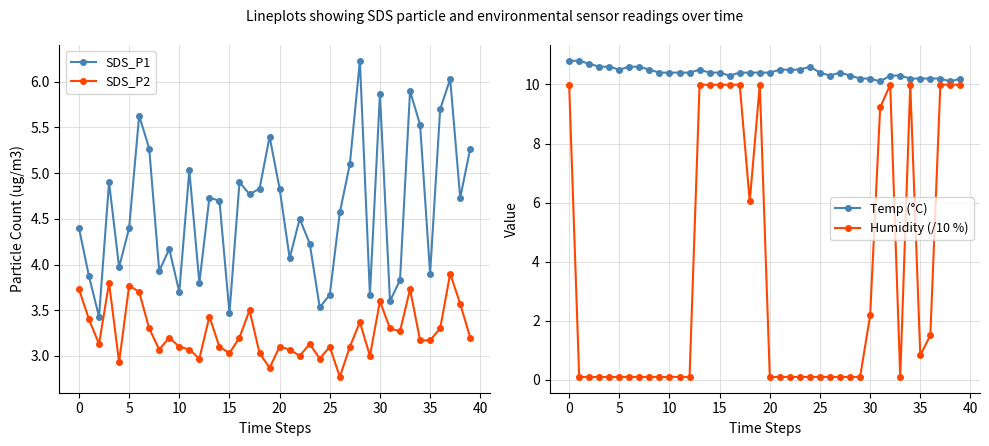

Between 11 and 34, which series saw the biggest shift?

Humidity (/10 %)